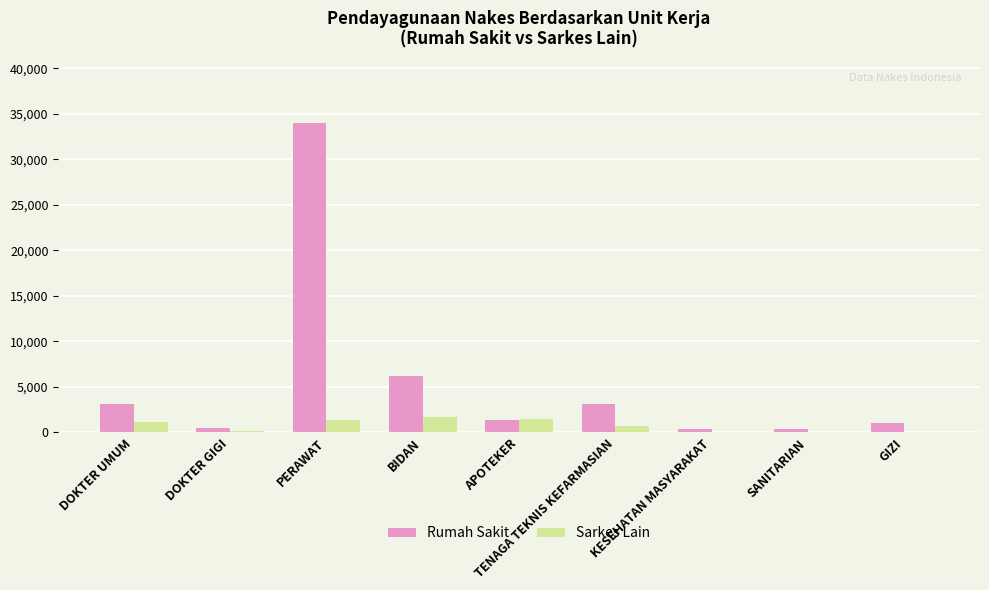

The Sarkes Lain series shows 1344 at PERAWAT. True or false?

True